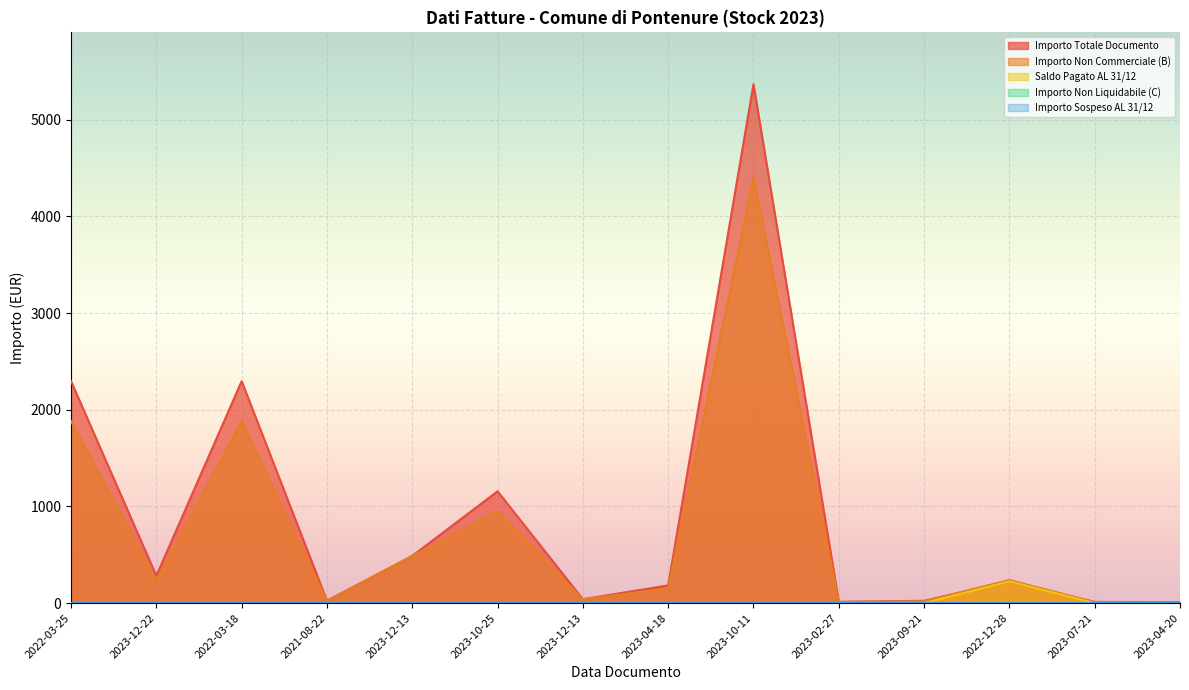

At how many categories does at least one series exceed 3663?

1